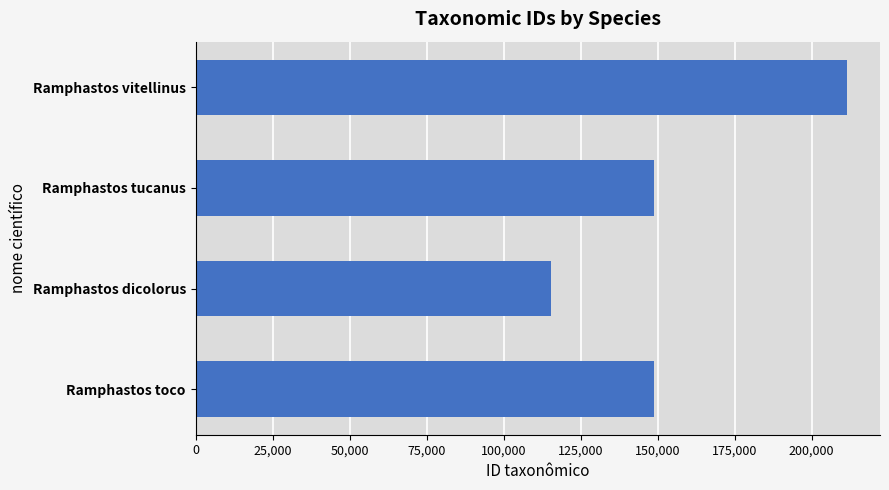

The chart shows a value of 186808 at Ramphastos dicolorus. True or false?

False